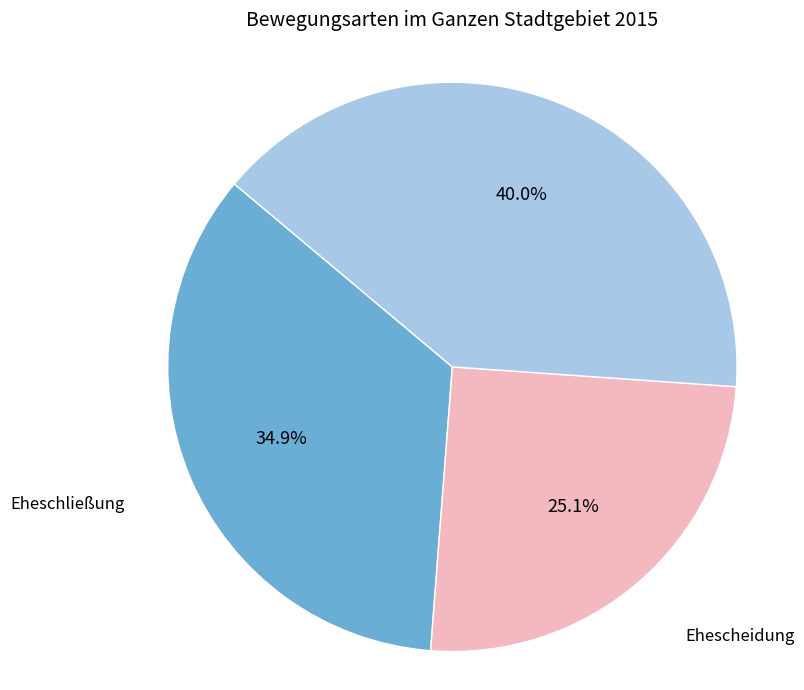

Is there any slice that represents more than half of the pie?

No